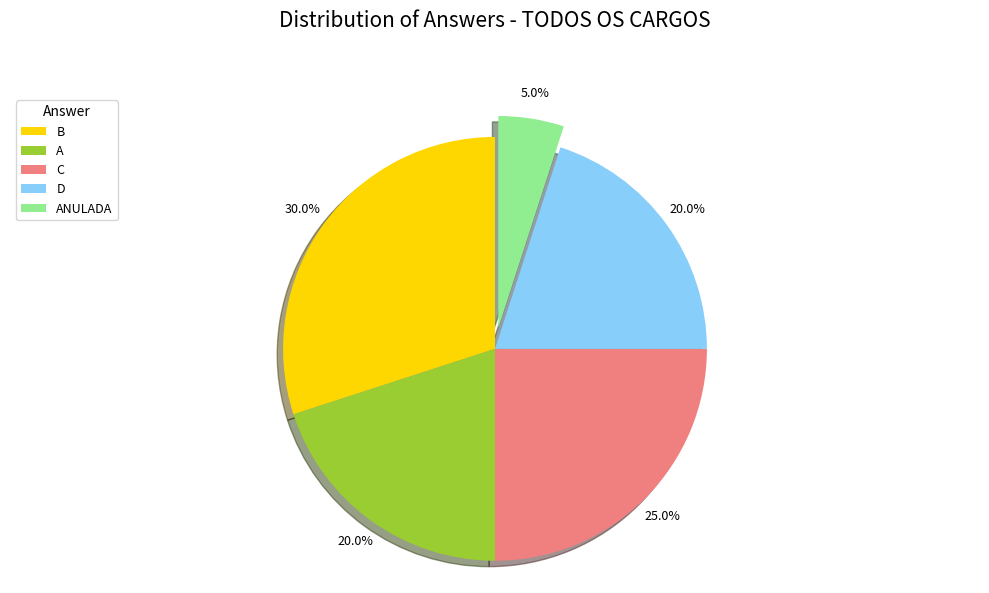

What percentage is NOT represented by D?

80.0%